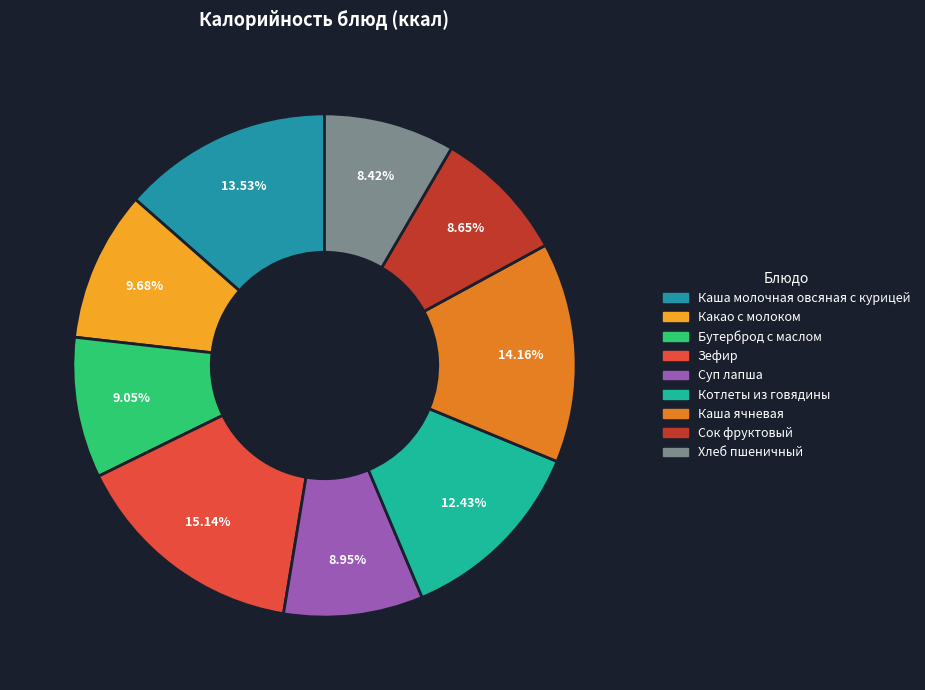

To the nearest percent, what is the combined percentage of Каша ячневая and Бутерброд с маслом?

23%